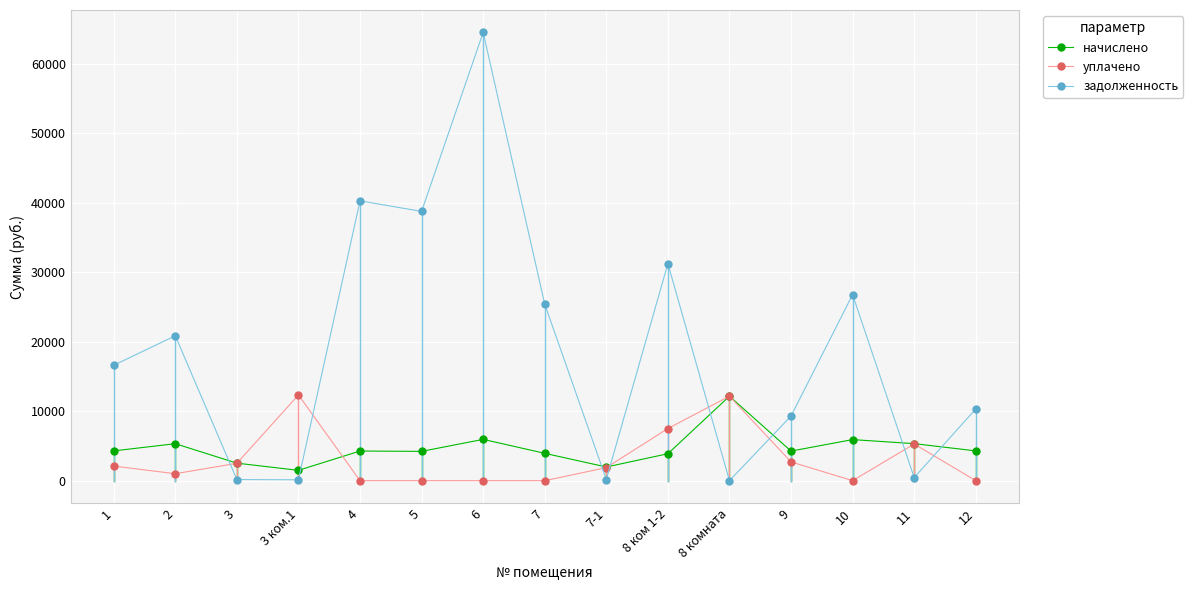

What is the spread (max minus min) of values at 11?

4880.9